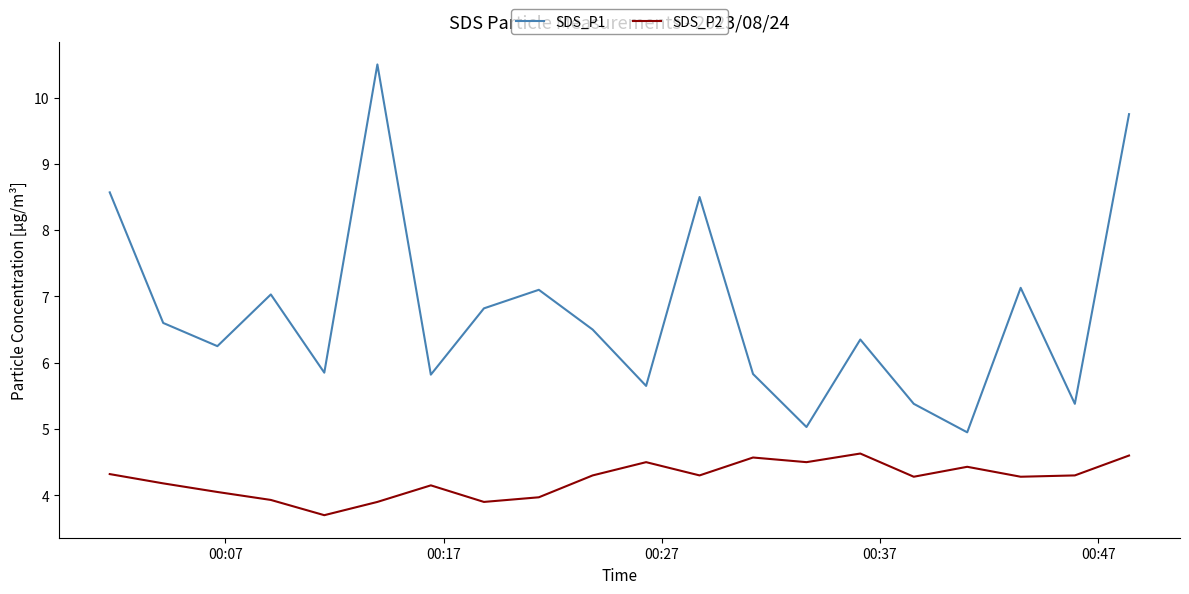

At how many categories does at least one series exceed 6?

12